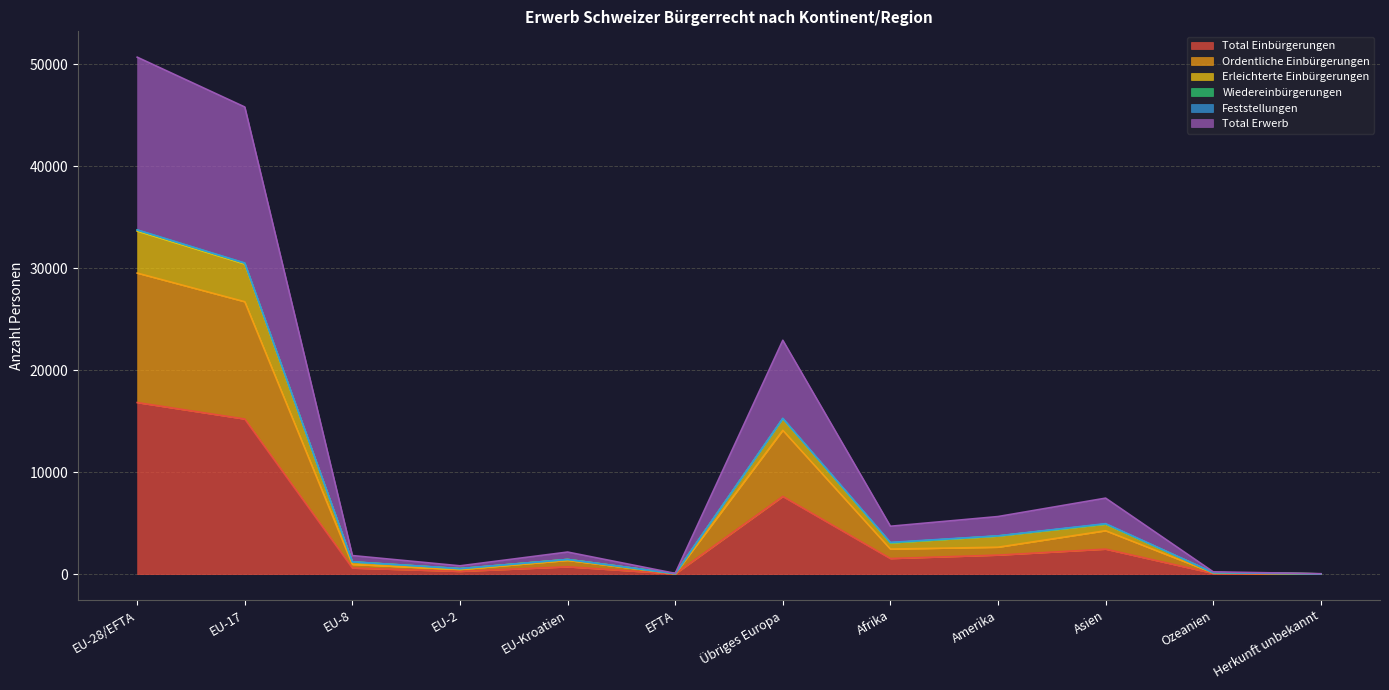

Which category has the highest value in the Total Einbürgerungen series?

EU-28/EFTA